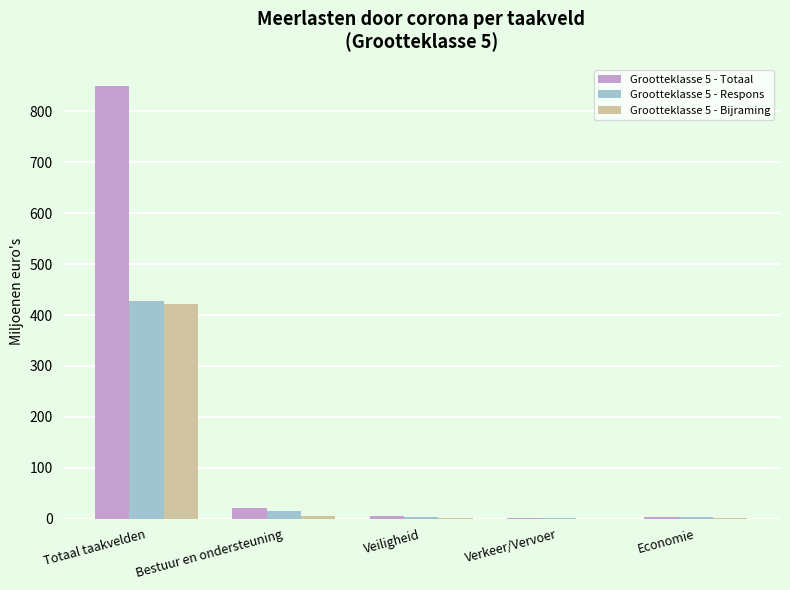

What is the sum of all Grootteklasse 5 - Respons values?

450.3